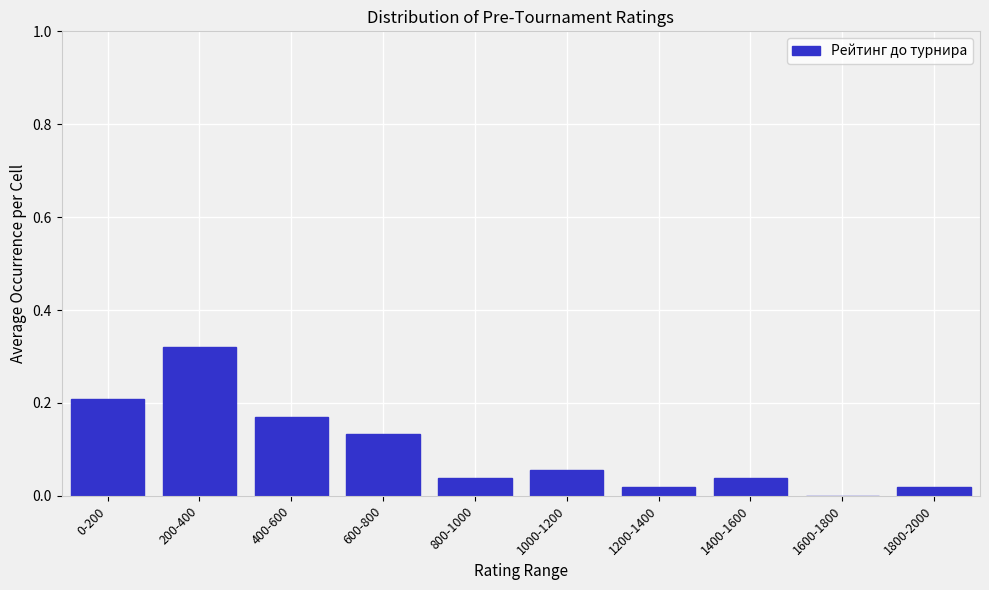

The chart shows a value of 0.0 at 1800-2000. True or false?

True